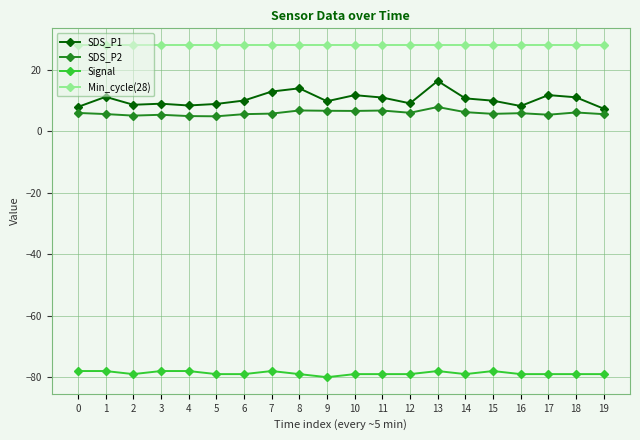

Which series has the largest total across all categories?

Min_cycle(28)